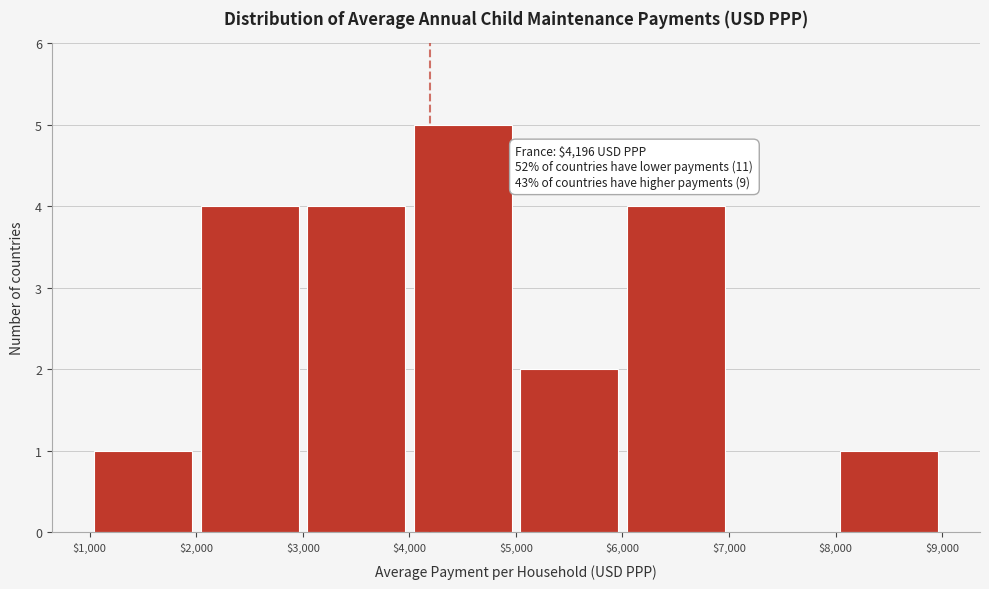

Which range on the x-axis has the tallest bar?

$4,000 to $5,000